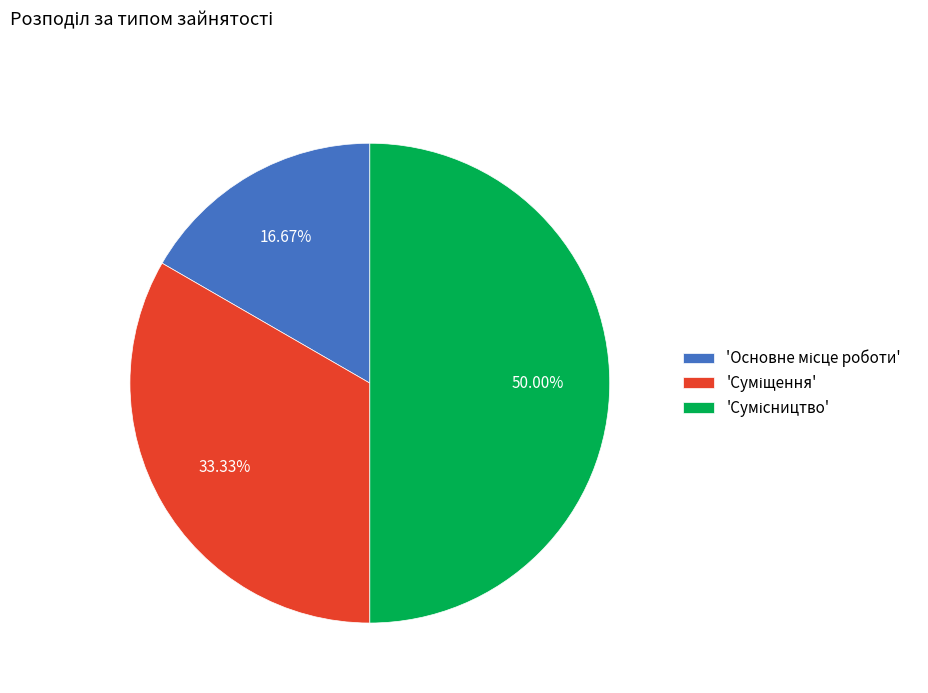

To the nearest percent, what is the difference between the largest and smallest slice percentages?

33%